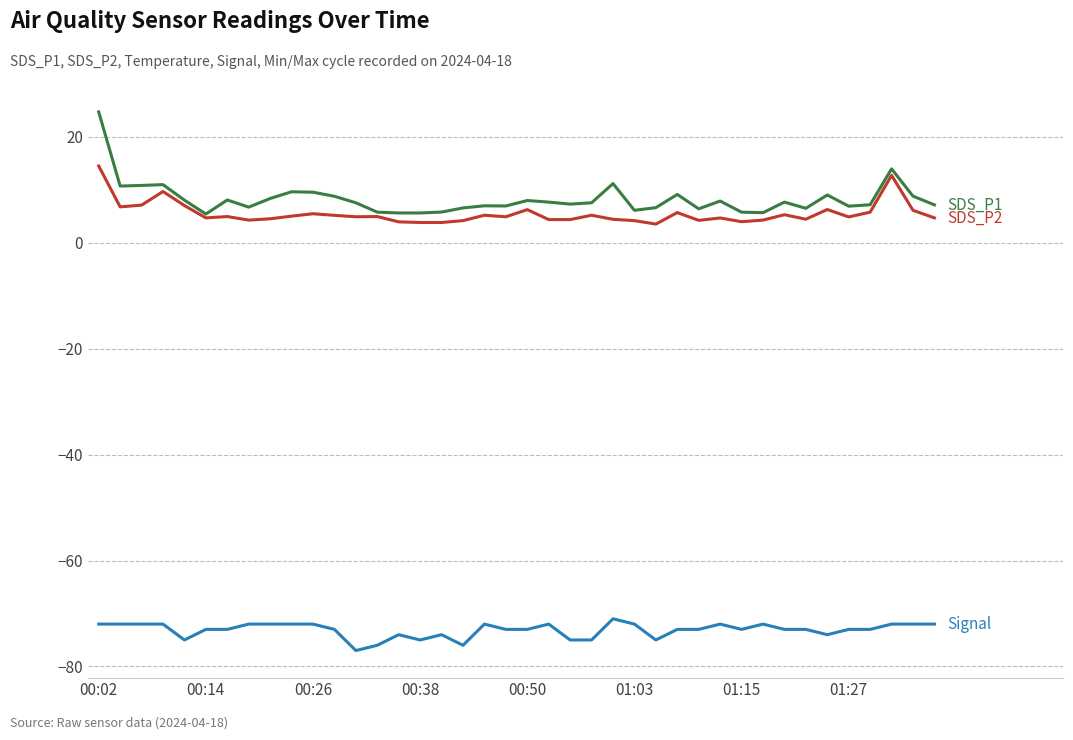

What is the smallest value displayed?

-77.0